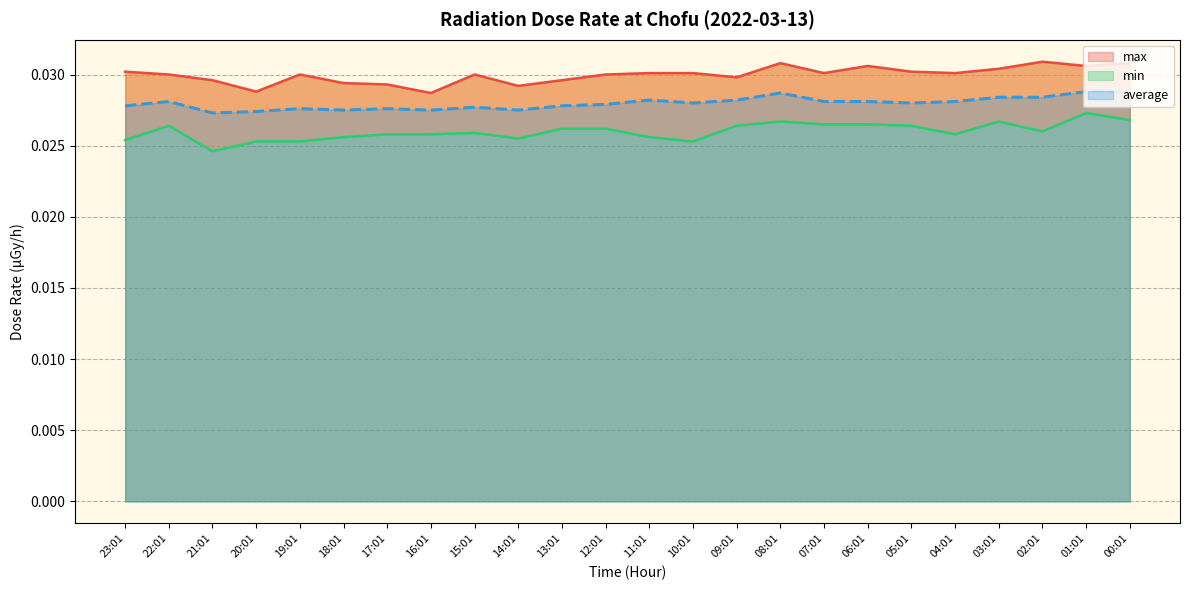

What position from the left is 00:01?

24